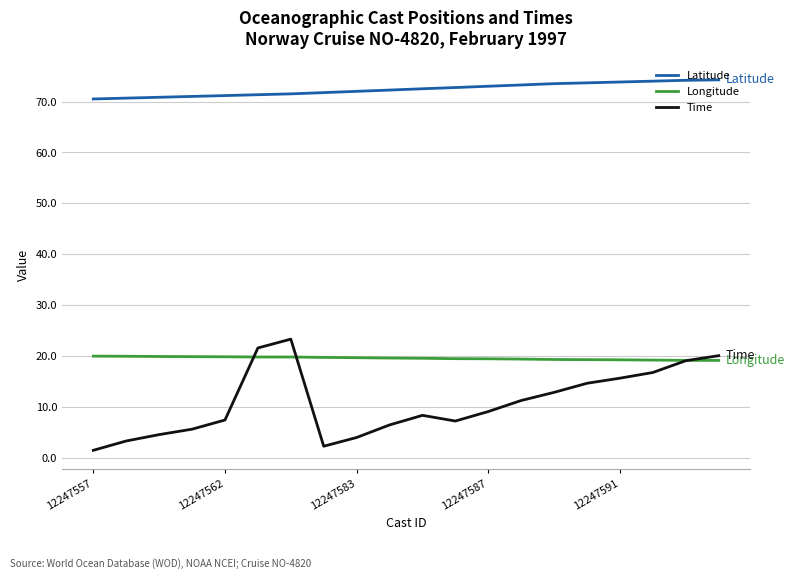

What is the maximum value for Longitude?

20.0